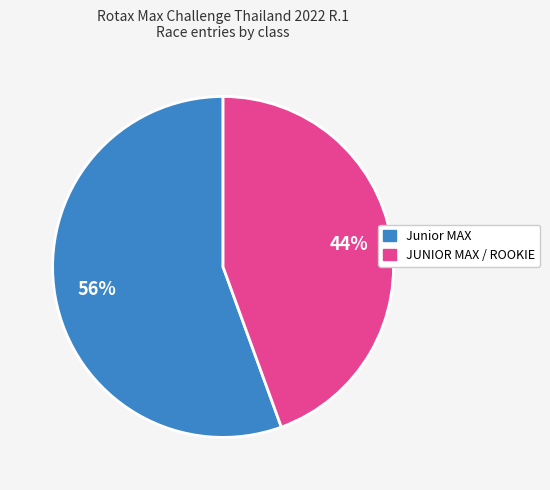

Does JUNIOR MAX / ROOKIE account for over 50% of the chart?

No